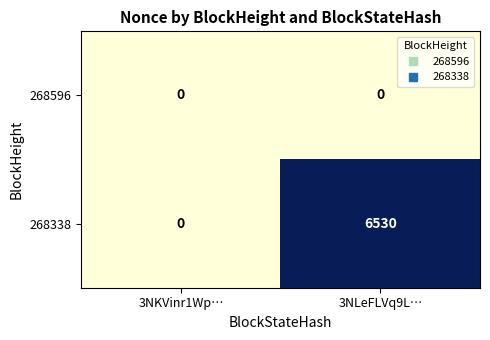

What is the difference between the highest and lowest values at 3NLeFLVq9L…?

6530